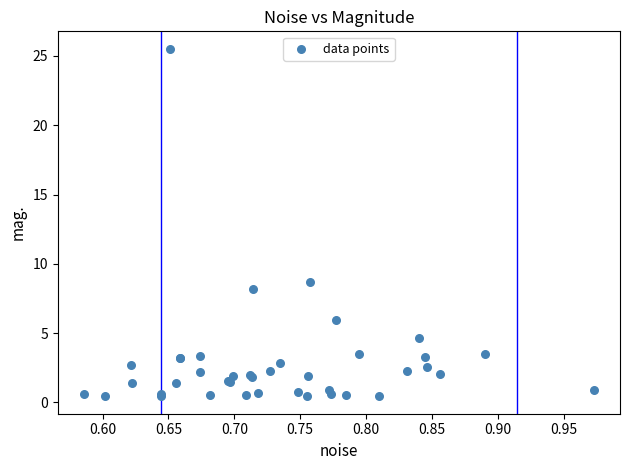

What Y value in the scatter plot is closest to 12?

8.7